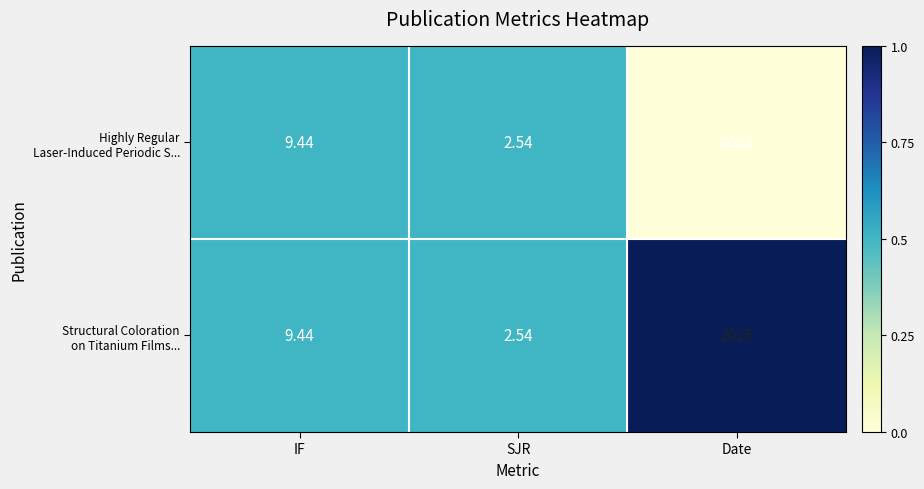

What is the total value across all series at Date?

4049.0